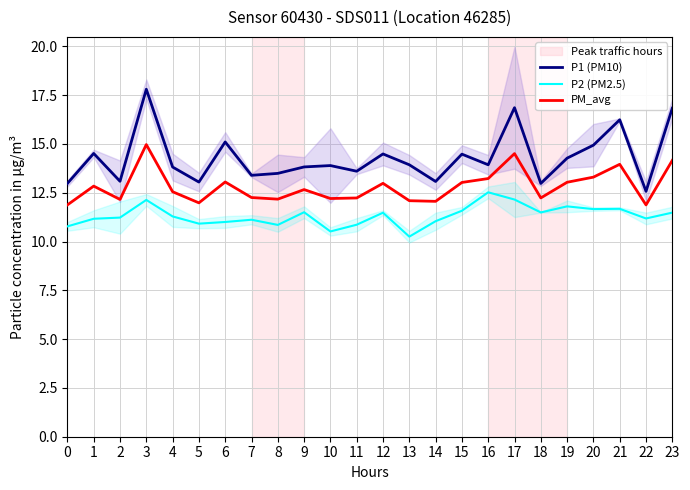

True or false: P1 (PM10) has more than 0 interior local peaks.

True